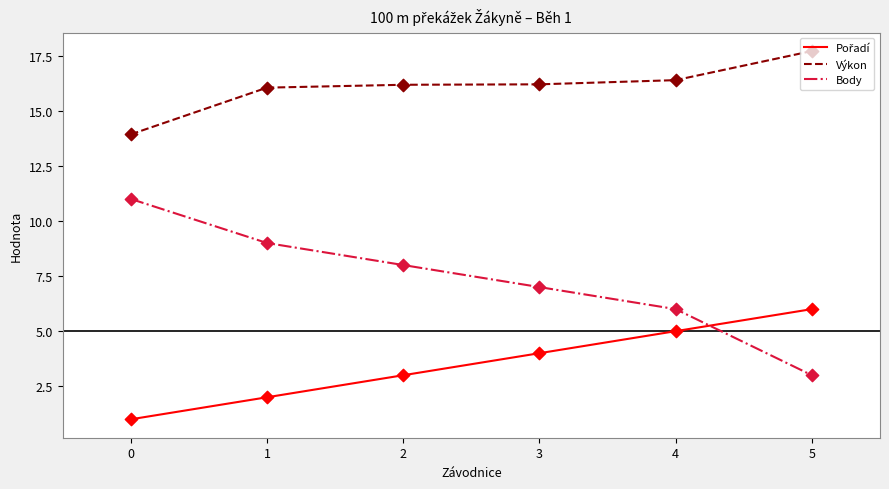

What is the total value across all series at 2?

27.2